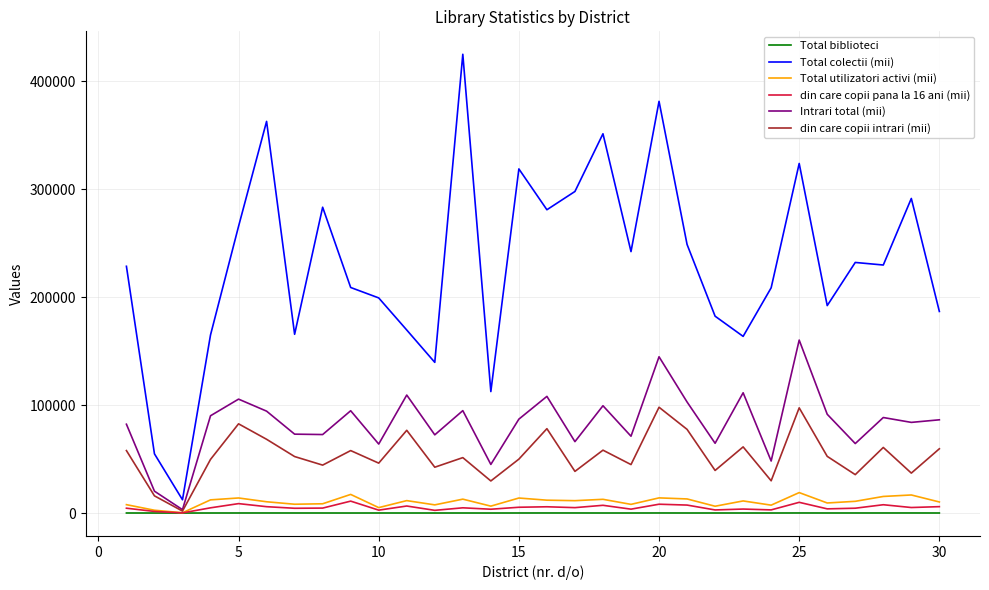

True or false: din care copii pana la 16 ani (mii) and Total colectii (mii) cross at least once.

False